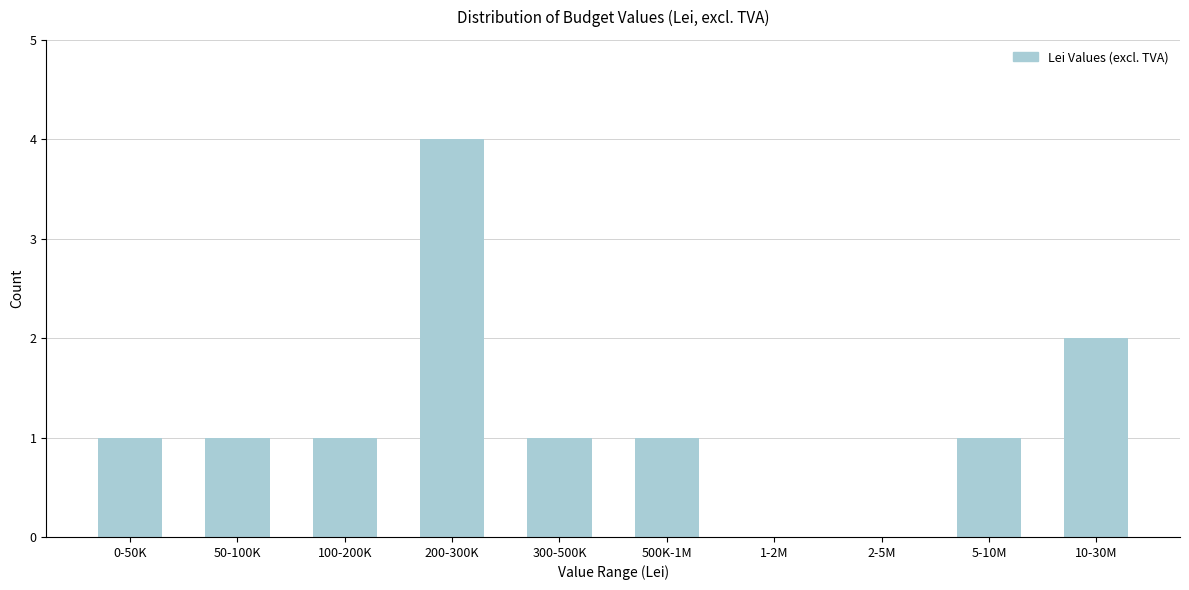

Reading left to right, what are all the values shown in this chart?

0-50K=1	50-100K=1	100-200K=1	200-300K=4	300-500K=1	500K-1M=1	1-2M=0	2-5M=0	5-10M=1	10-30M=2